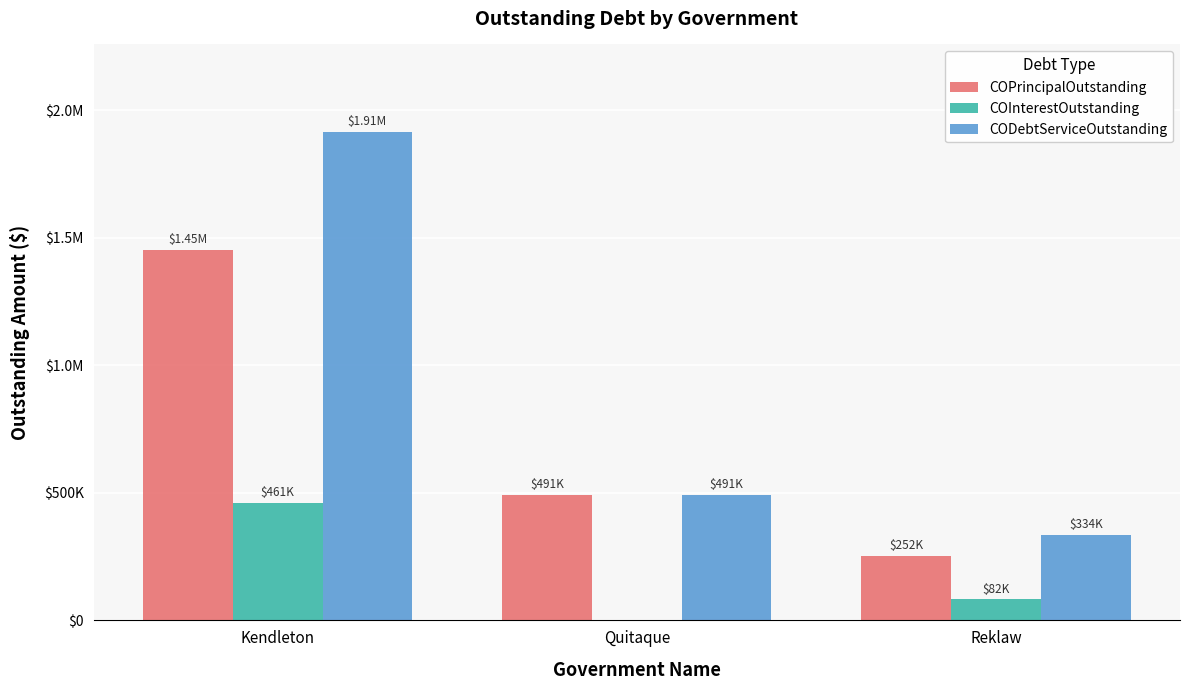

Rank the series by their maximum value, from lowest to highest.

COInterestOutstanding, COPrincipalOutstanding, CODebtServiceOutstanding